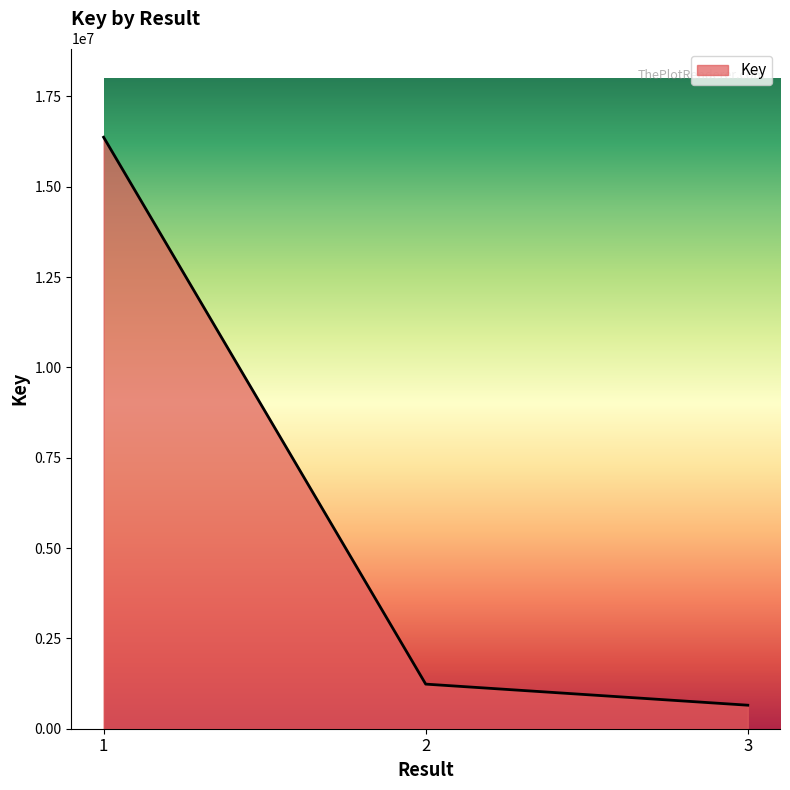

Where is the data nearest to the value 8510817?

2